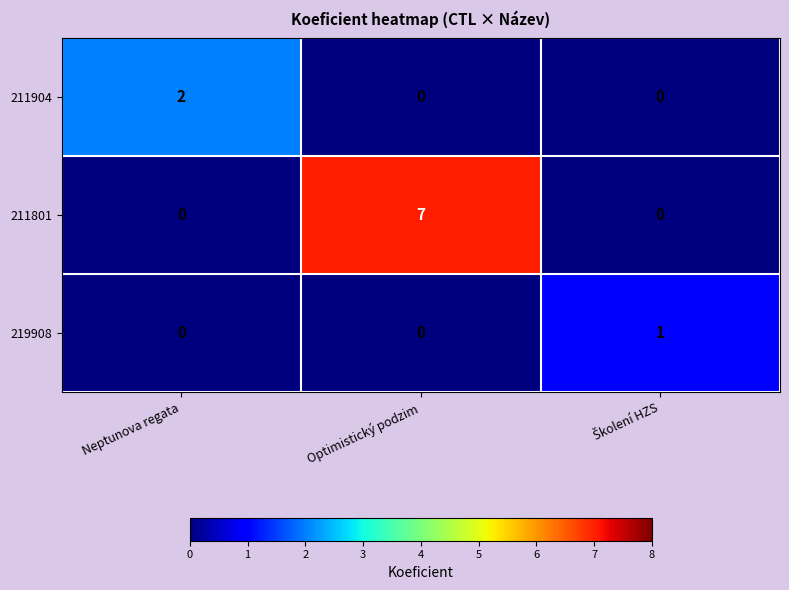

At which category is the sum across all series the highest?

Optimistický podzim